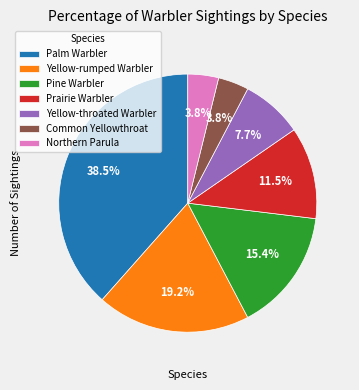

True or false: Yellow-rumped Warbler accounts for 5% of the total.

False